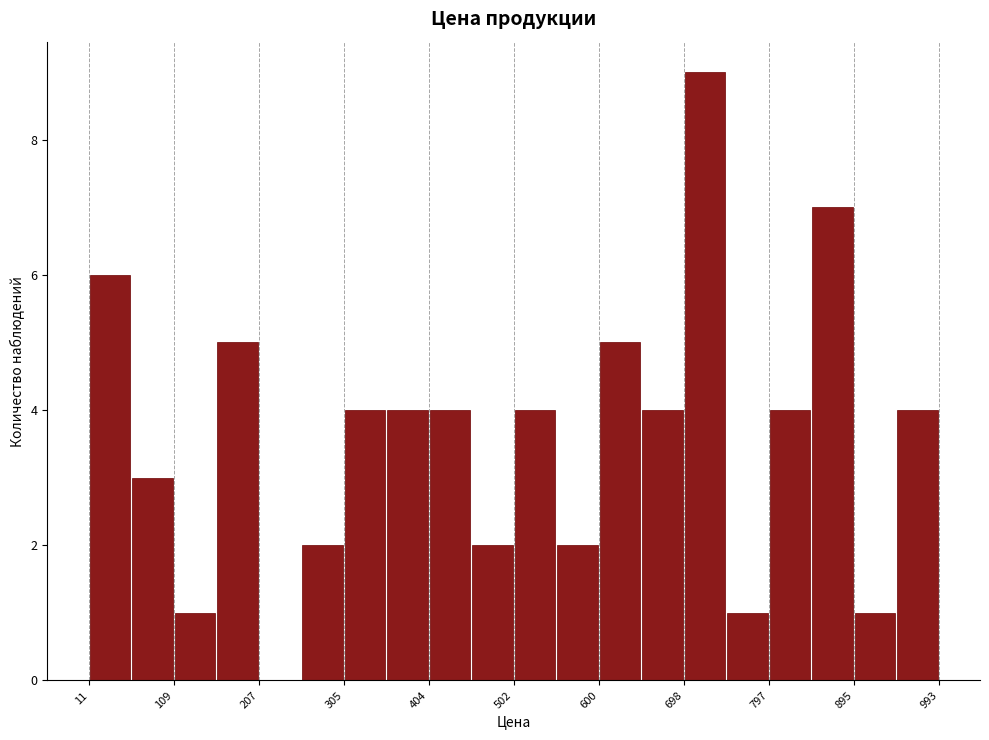

Which range on the x-axis has the tallest bar?

700 to 750